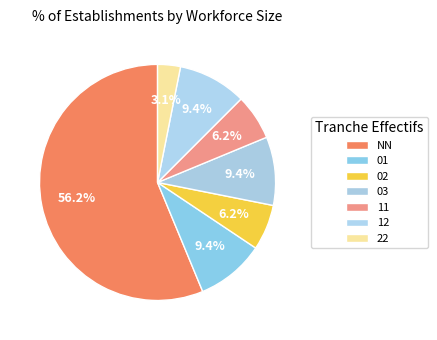

Count the number of slices in the pie.

7